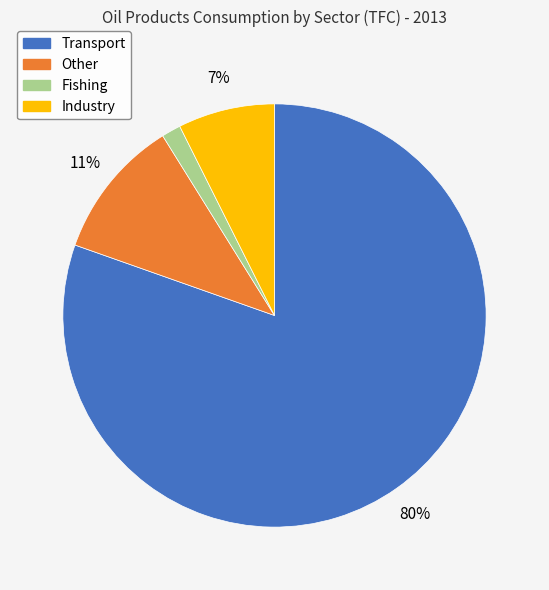

Which slice represents more than half of the pie?

Transport